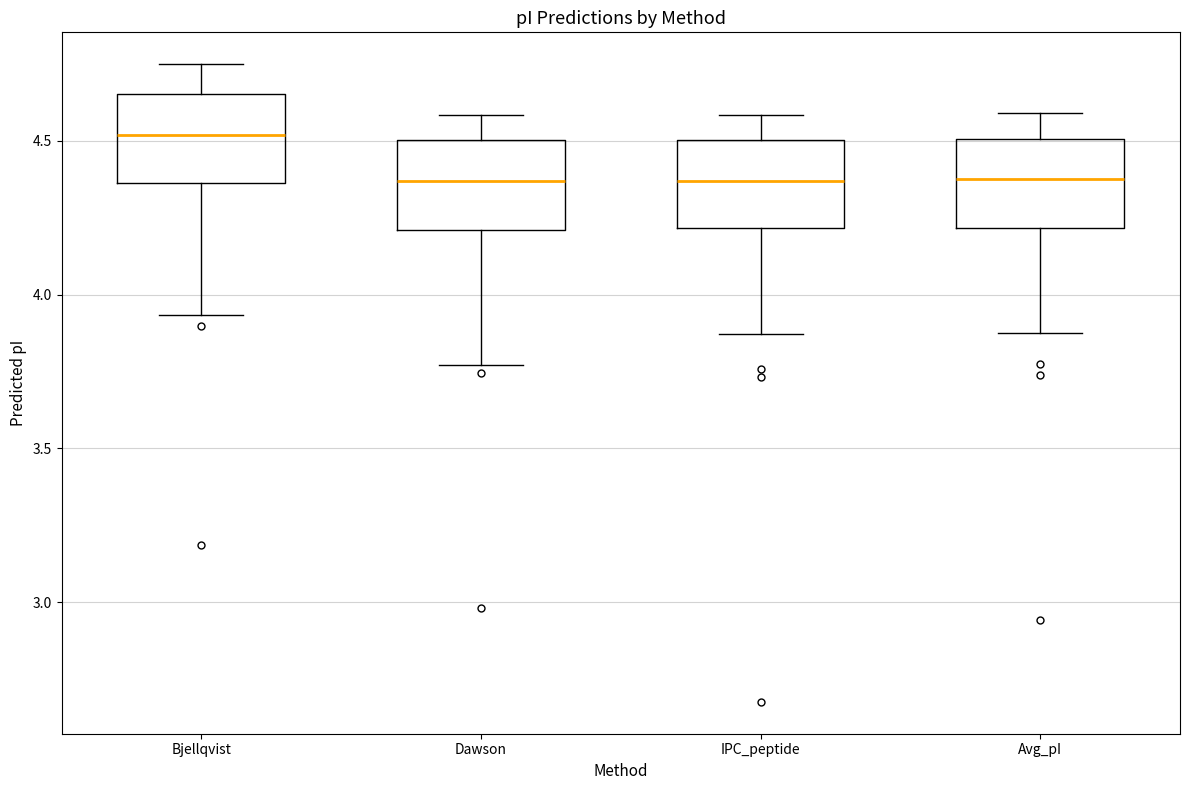

Reading left to right, transcribe this box plot: for each box, give where its median line is, the range the box spans, and where its two whiskers end, as read against the y-axis. The values are not printed on the chart, so give them approximately, as read against the axis.

Bjellqvist: median 4.50, box 4.35 to 4.65, whiskers 3.95 to 4.75
Dawson: median 4.35, box 4.20 to 4.50, whiskers 3.75 to 4.60
IPC_peptide: median 4.35, box 4.20 to 4.50, whiskers 3.85 to 4.60
Avg_pI: median 4.40, box 4.20 to 4.50, whiskers 3.85 to 4.60